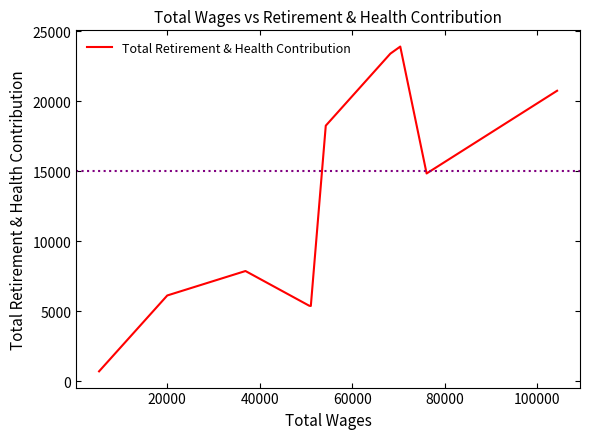

What is the minimum value shown in the chart?

716